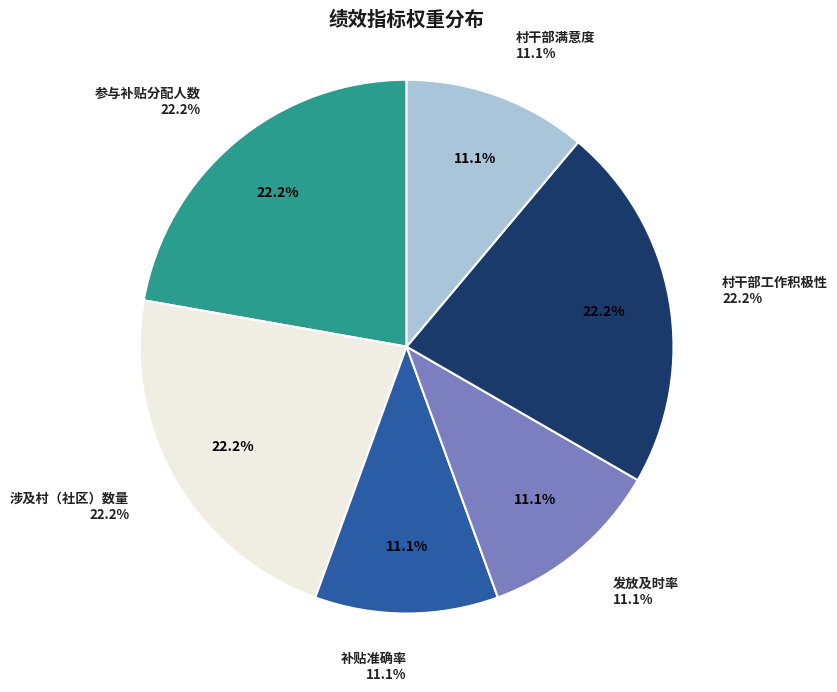

Count the number of slices in the pie.

6